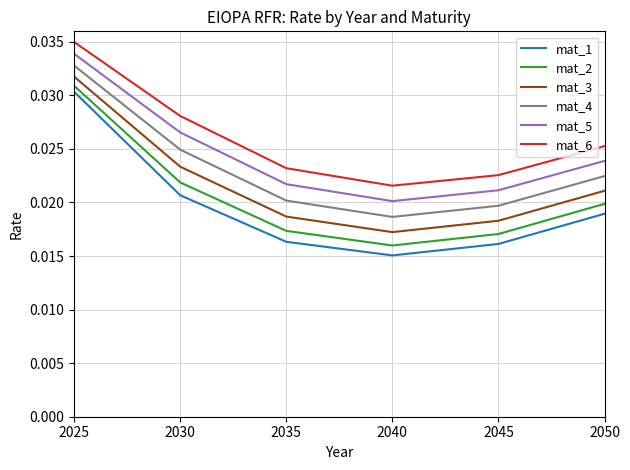

Between 2030 and 2035, which series saw the biggest shift?

mat_6